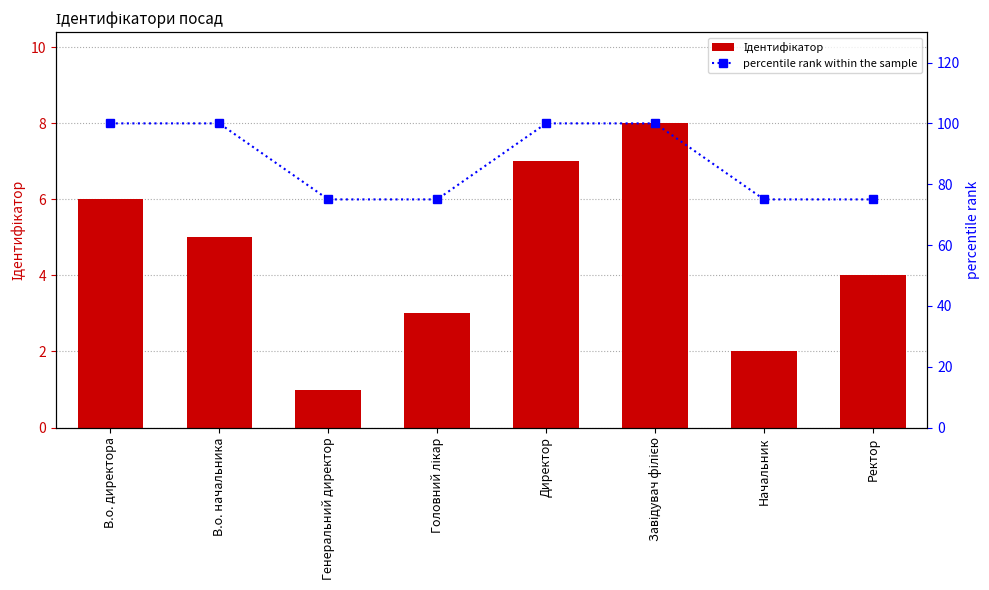

List the series in order of their overall mean, highest first.

percentile rank within the sample, Ідентифікатор